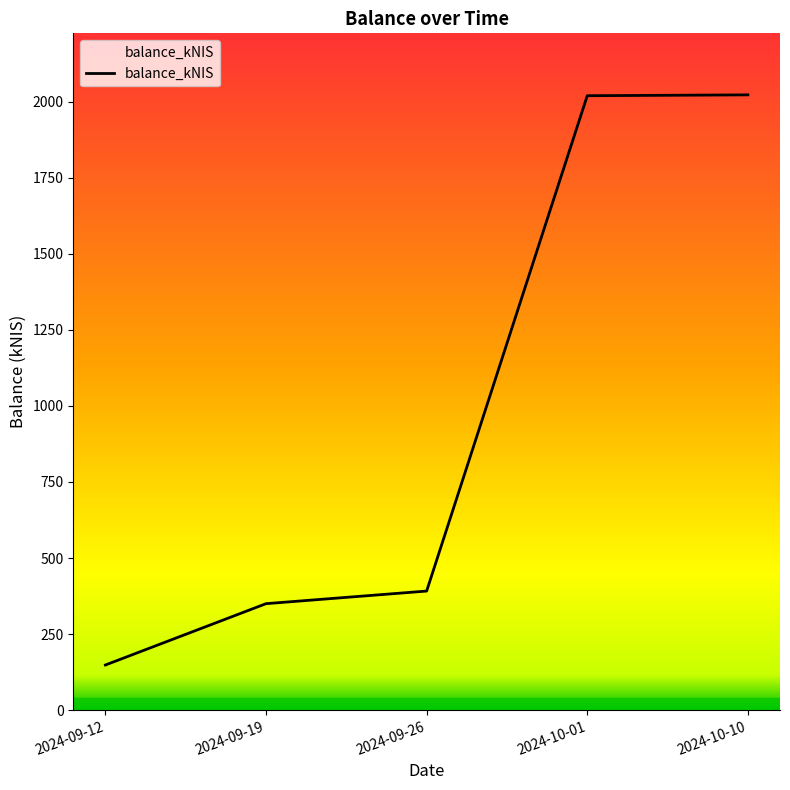

The value at 2024-09-19 is 181.2. True or false?

False